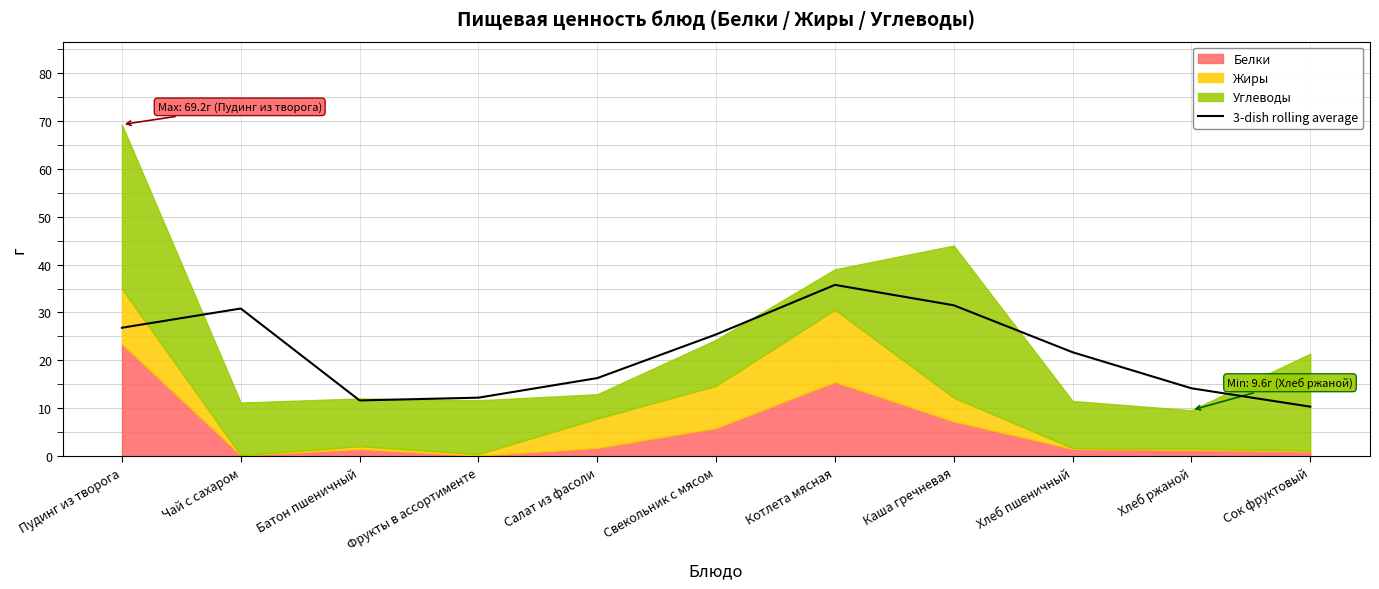

What is the approximate value at Хлеб ржаной?

14.2